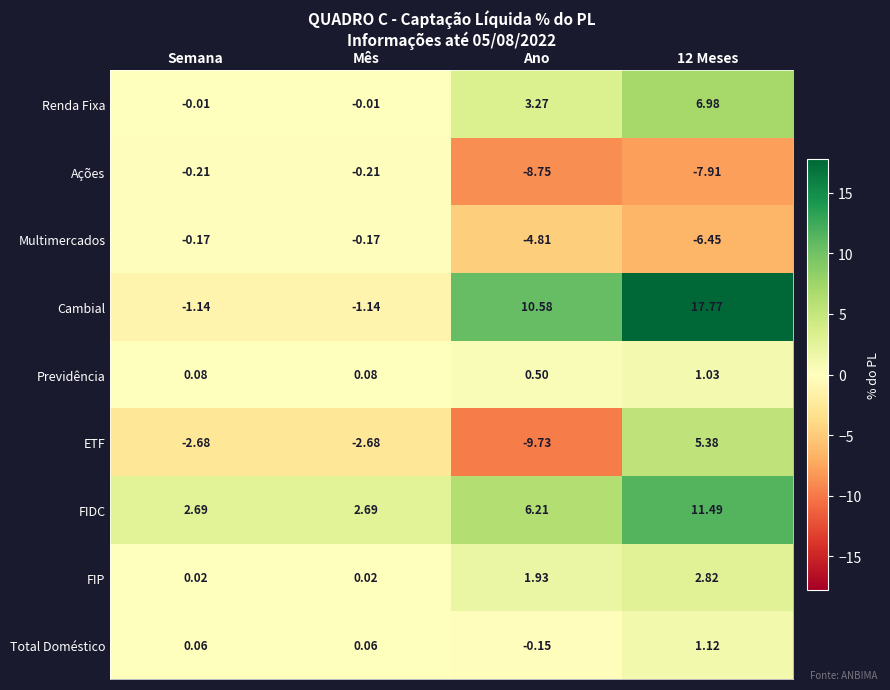

How many categories are shown in the chart?

4